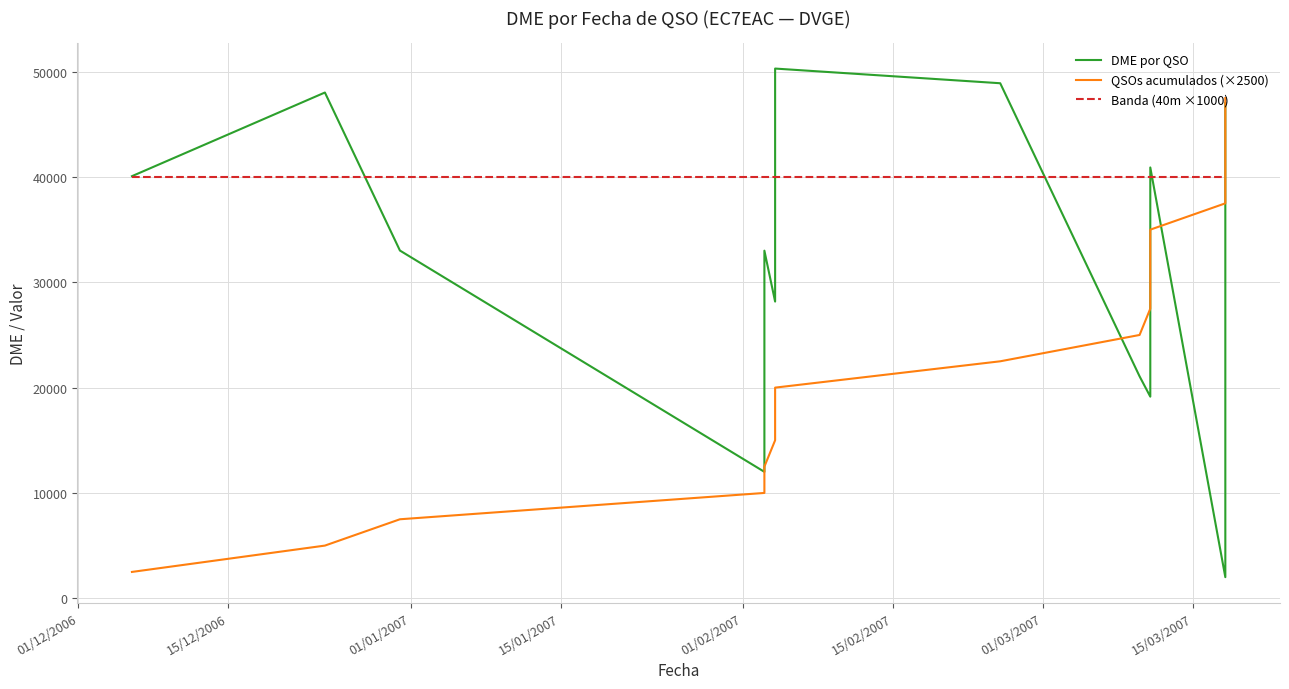

What is the value of the DME por QSO point at the 17th from the left?

19130